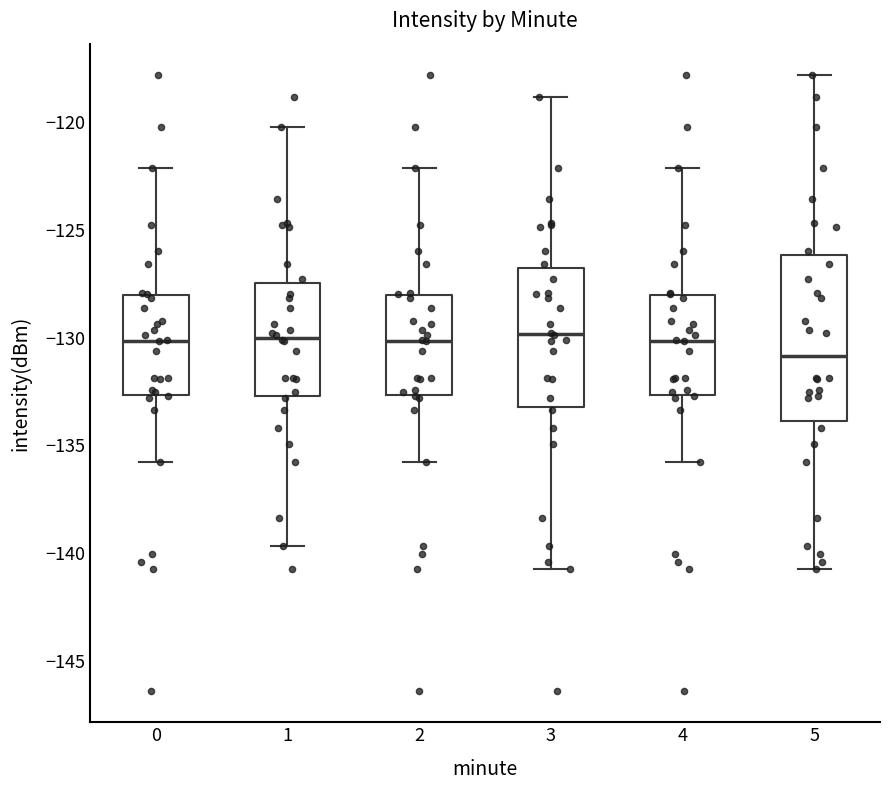

Where does the median line of the box at x = 2 sit on the y-axis? The values are not printed on the chart, so give them approximately, as read against the axis.

-130.0